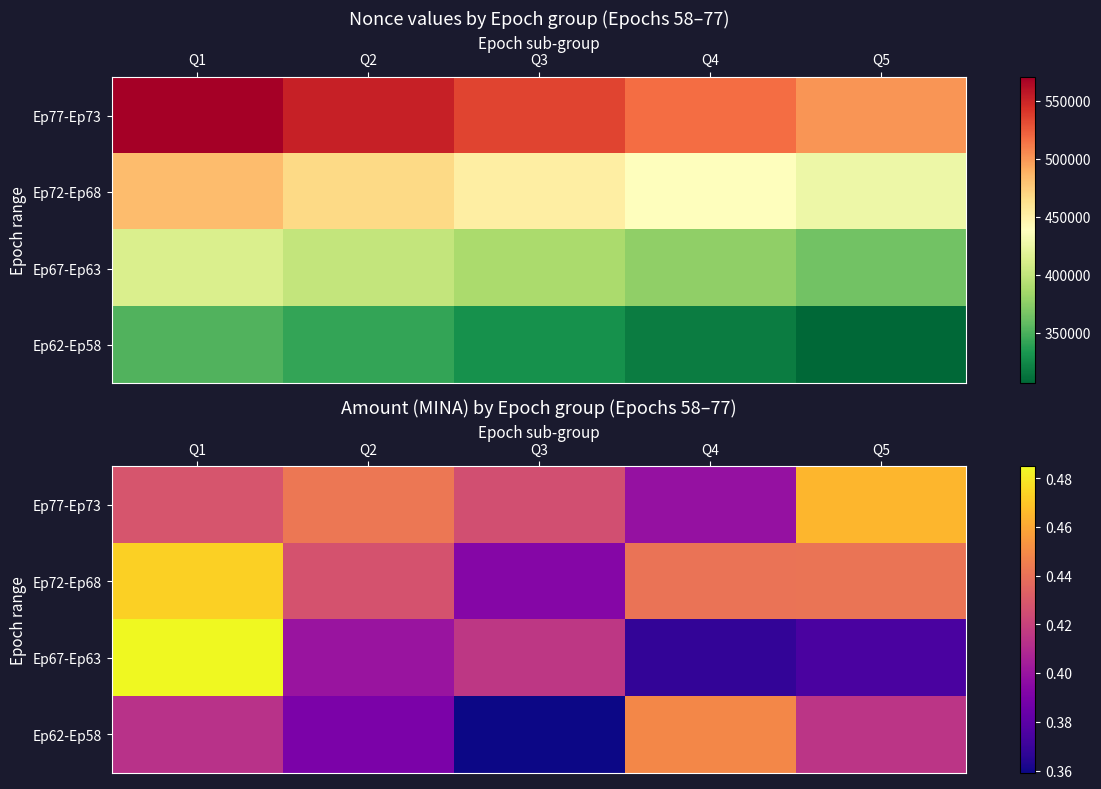

At which category is the sum across all series the highest?

Q1